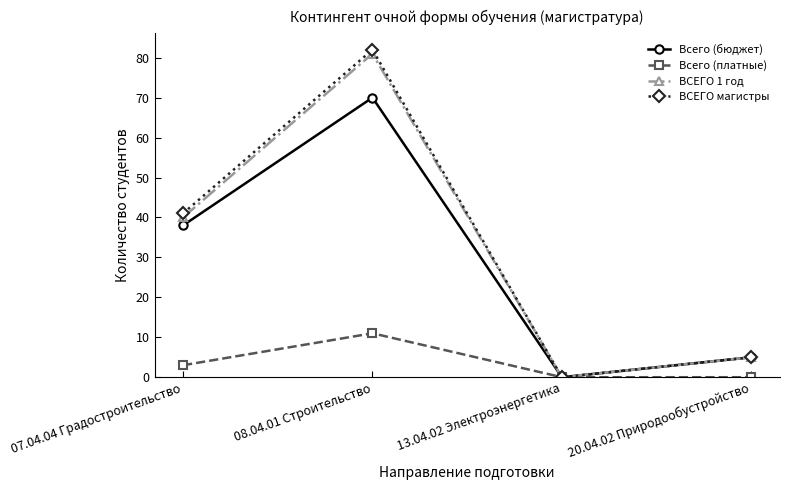

Does the chart display data point markers on the line(s)?

Yes